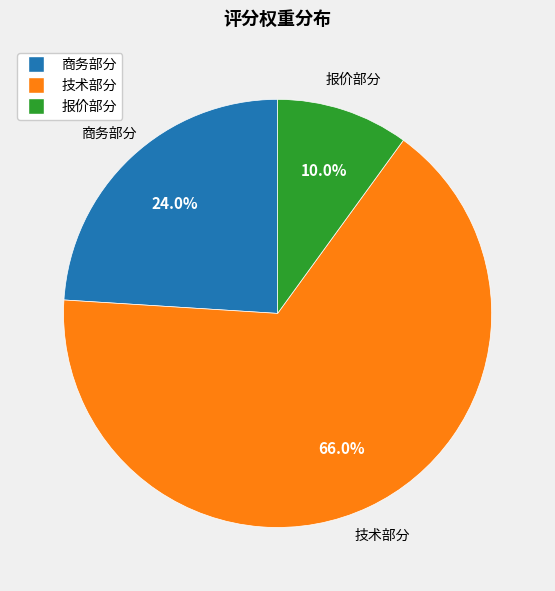

What percentage is the 报价部分 slice, to the nearest percent?

10%